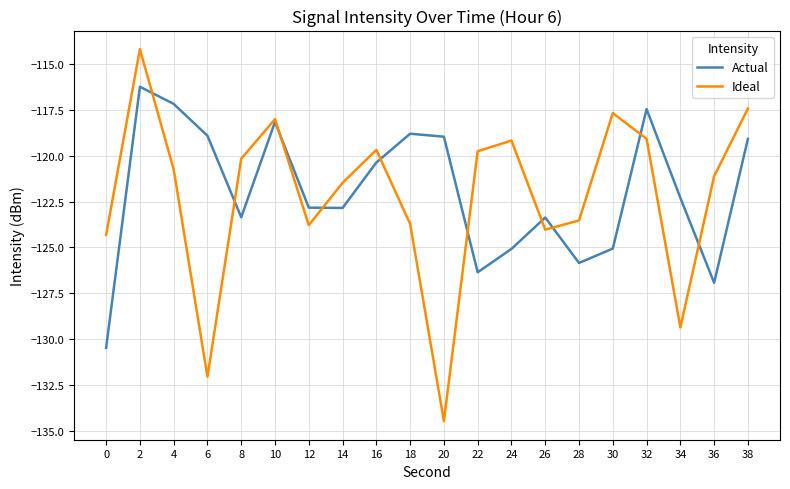

Where is the first local minimum for Actual?

8